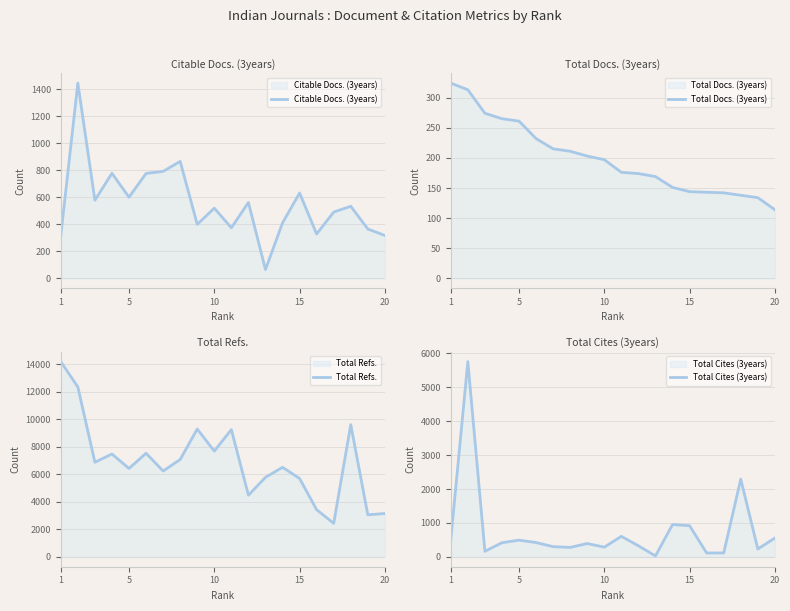

The value of Citable Docs. (3years) at 5 is 137. True or false?

False